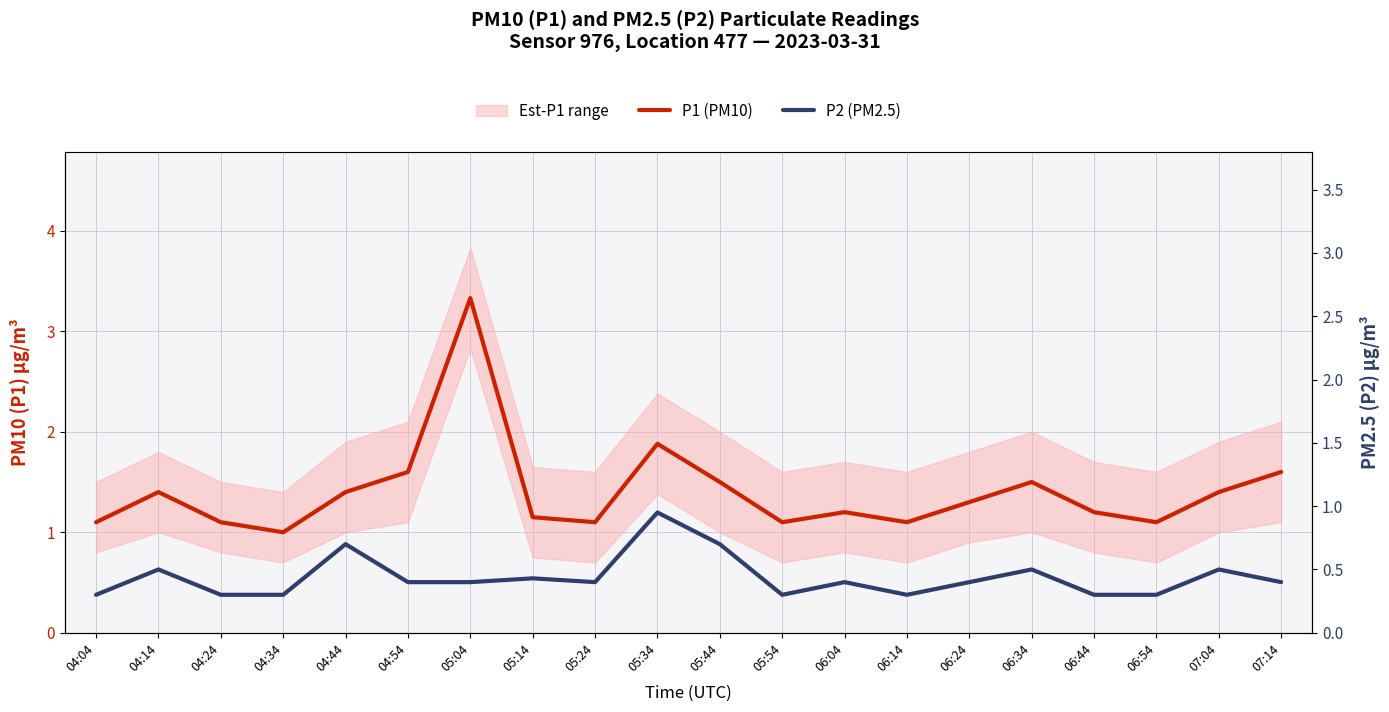

At which label is P2 (PM2.5) closest to 0?

04:04